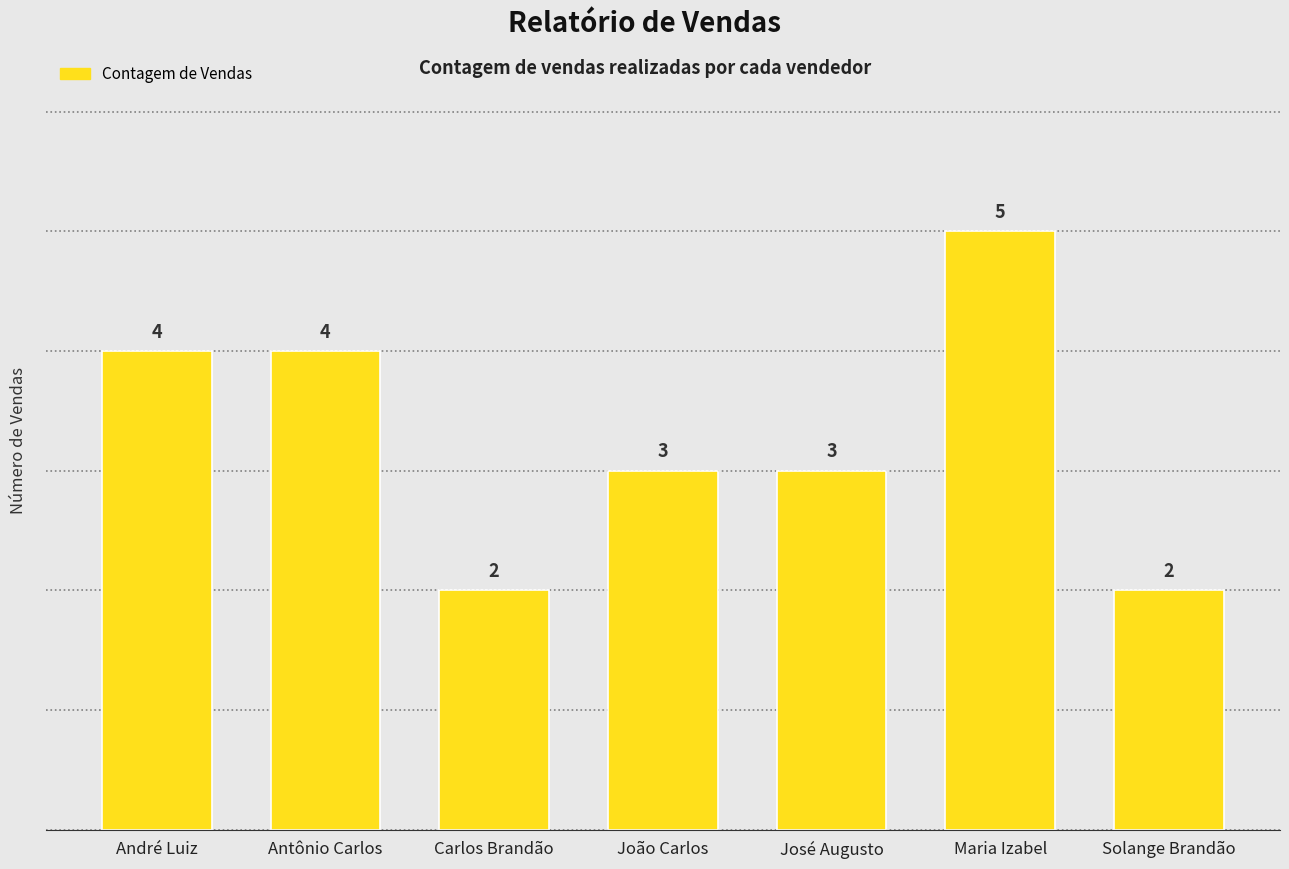

Are the bars horizontal?

No